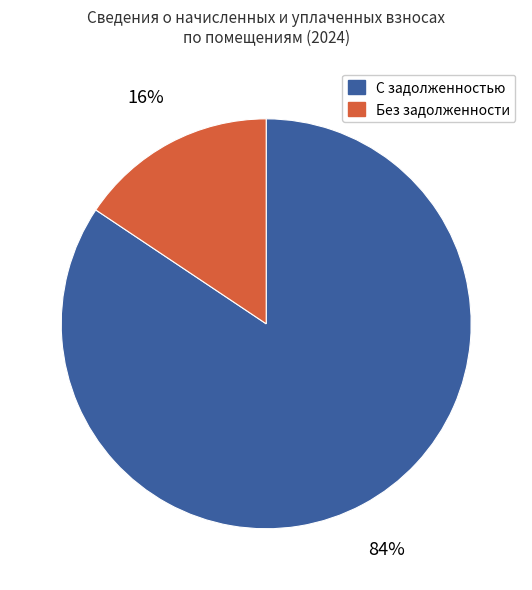

Count the number of slices in the pie.

2